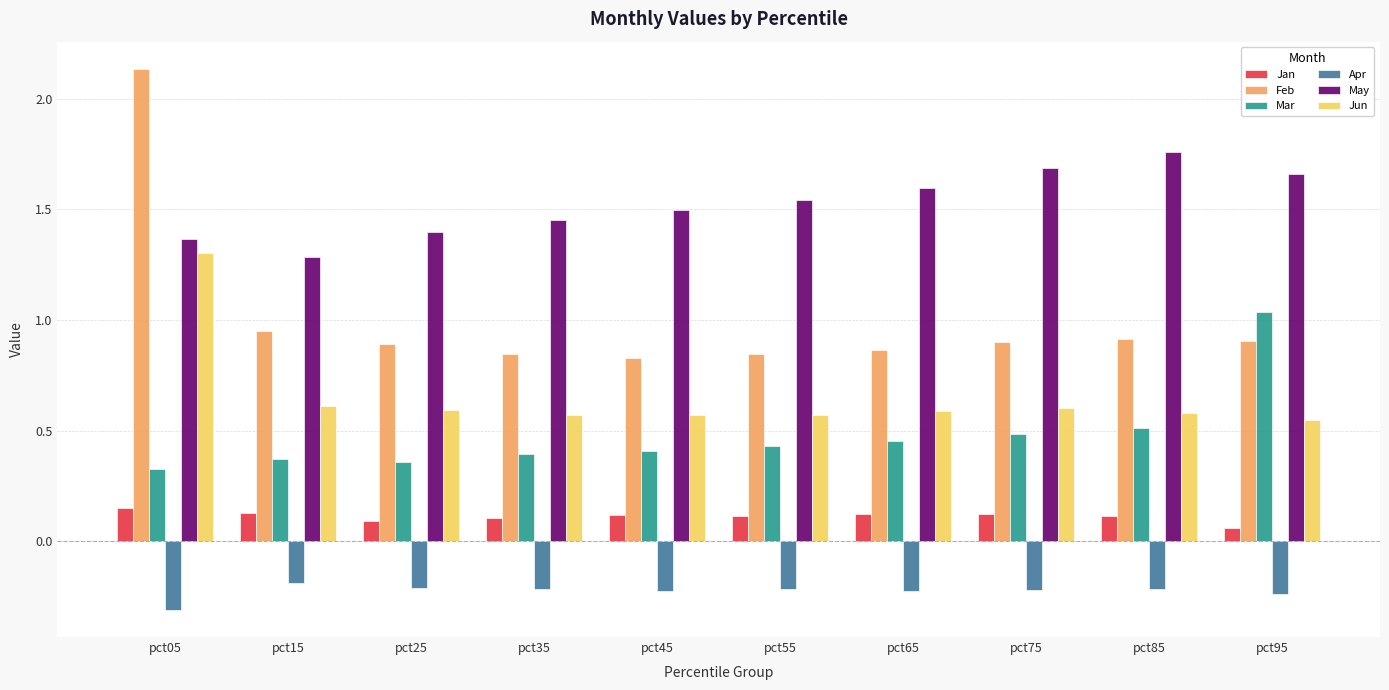

At which label does Apr reach its minimum?

pct05